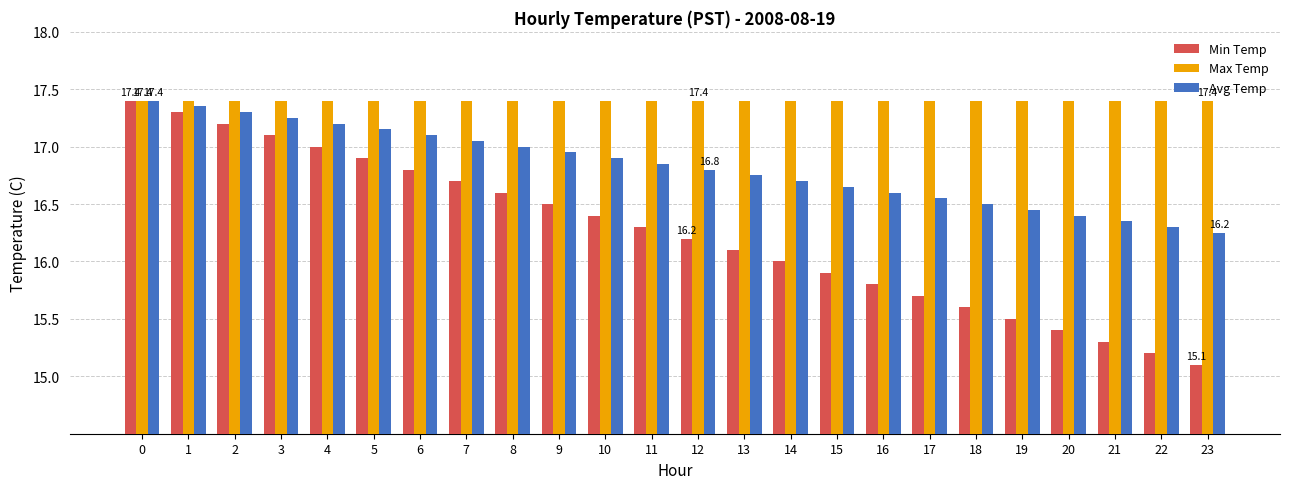

Is the value of Max Temp at 3 greater than the value of Min Temp at 16?

Yes